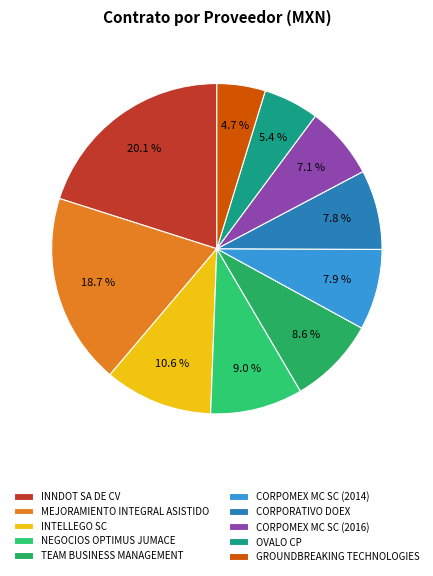

Is the sum of NEGOCIOS OPTIMUS JUMACE and MEJORAMIENTO INTEGRAL ASISTIDO greater than half?

No